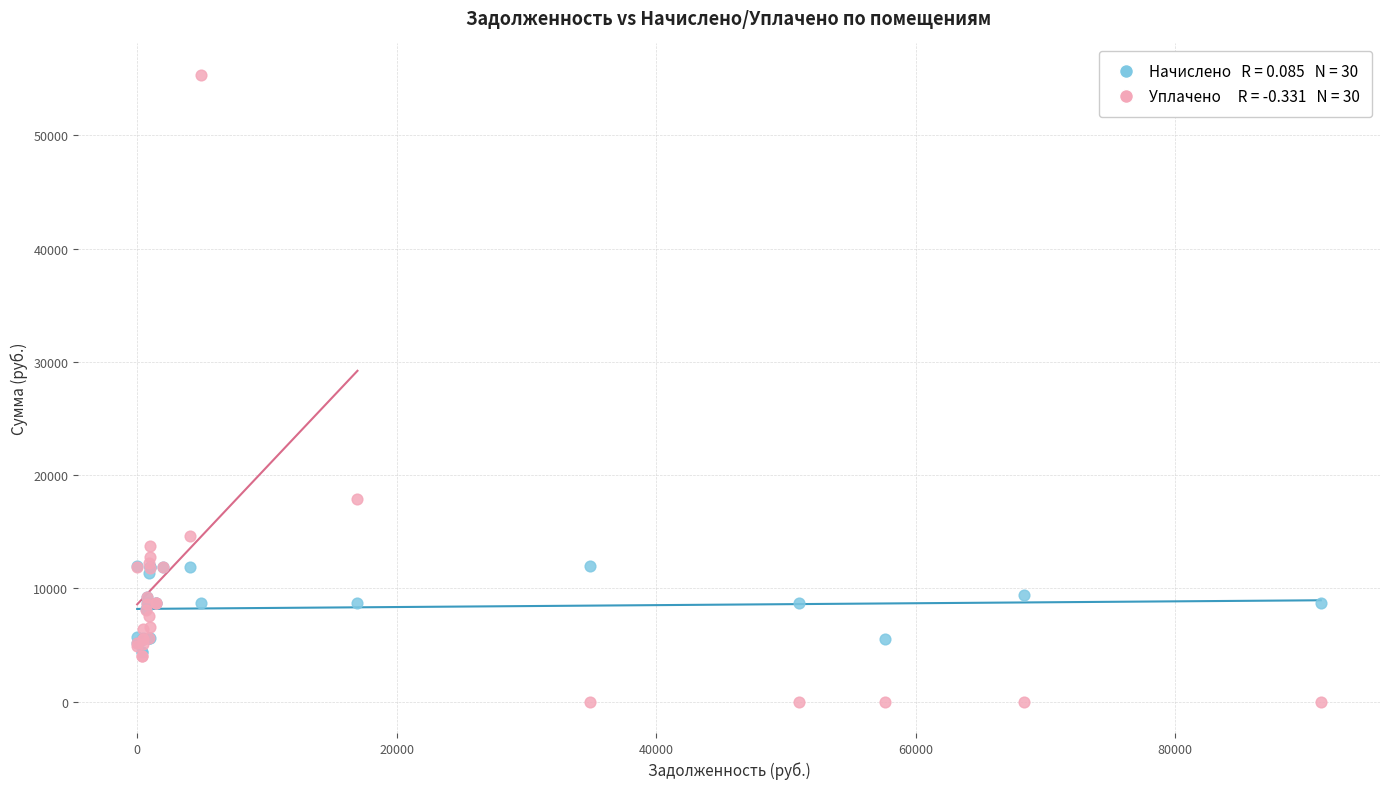

Across all series, what Y value is closest to 27669?

17913.2